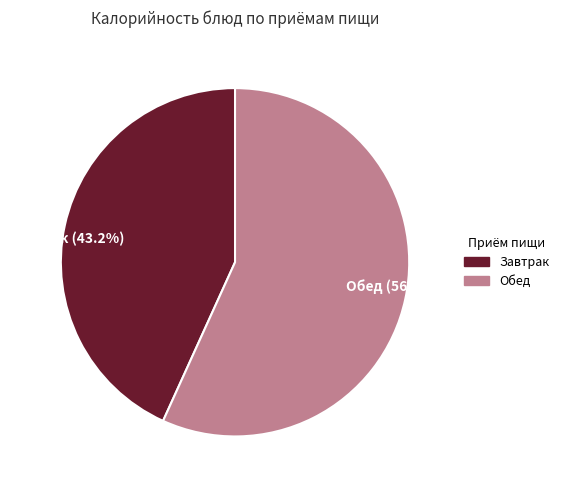

Is there any slice that represents more than half of the pie?

Yes